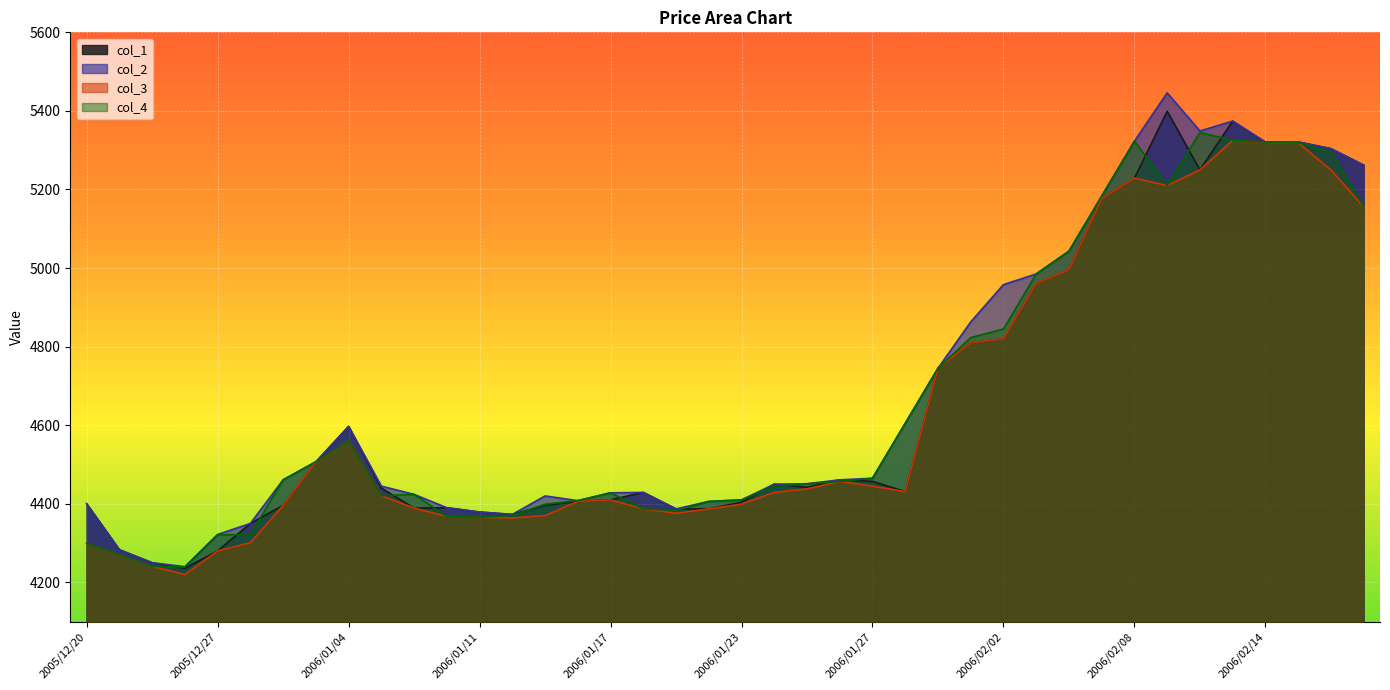

True or false: col_3 and col_1 cross at least once.

False